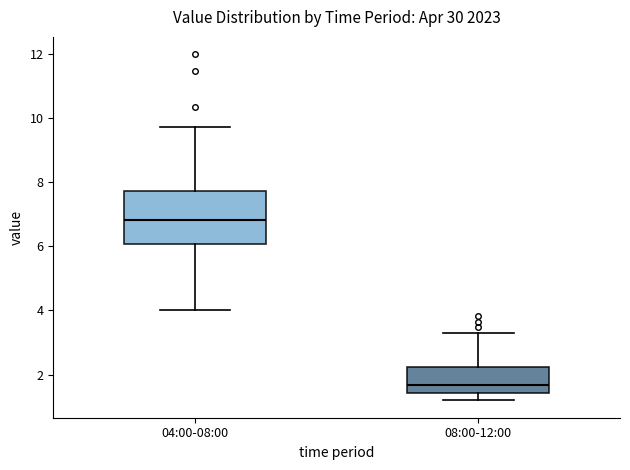

Reading left to right, transcribe this box plot: for each box, give where its median line is, the range the box spans, and where its two whiskers end, as read against the y-axis. The values are not printed on the chart, so give them approximately, as read against the axis.

04:00-08:00: median 6.8, box 6.0 to 7.8, whiskers 4.0 to 9.8
08:00-12:00: median 1.6, box 1.4 to 2.2, whiskers 1.2 to 3.4